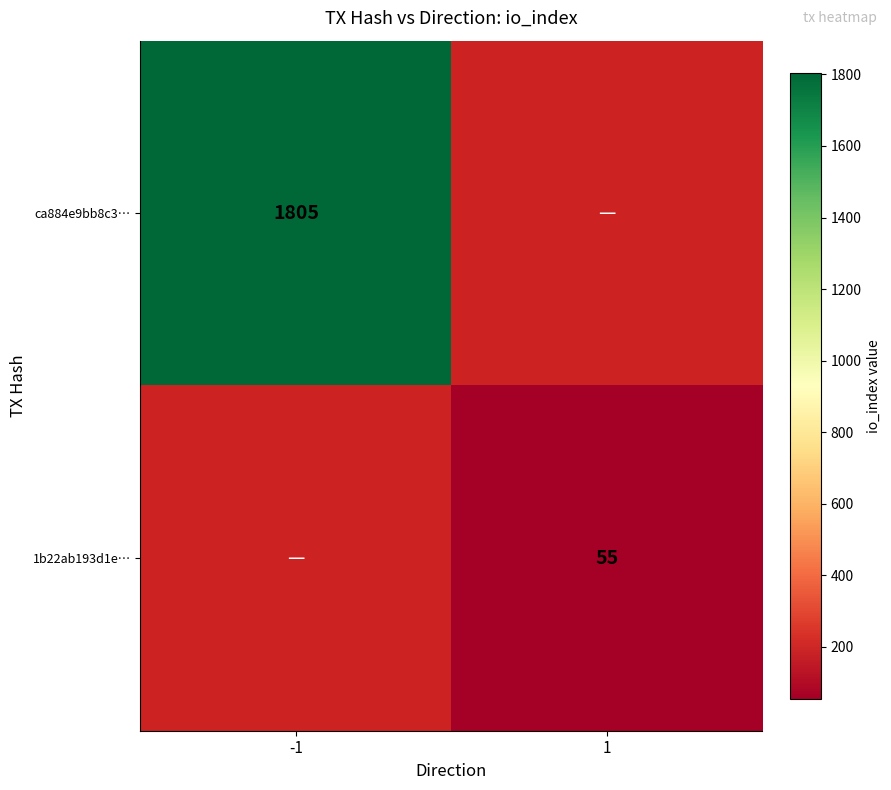

At how many categories does at least one series exceed 220?

1